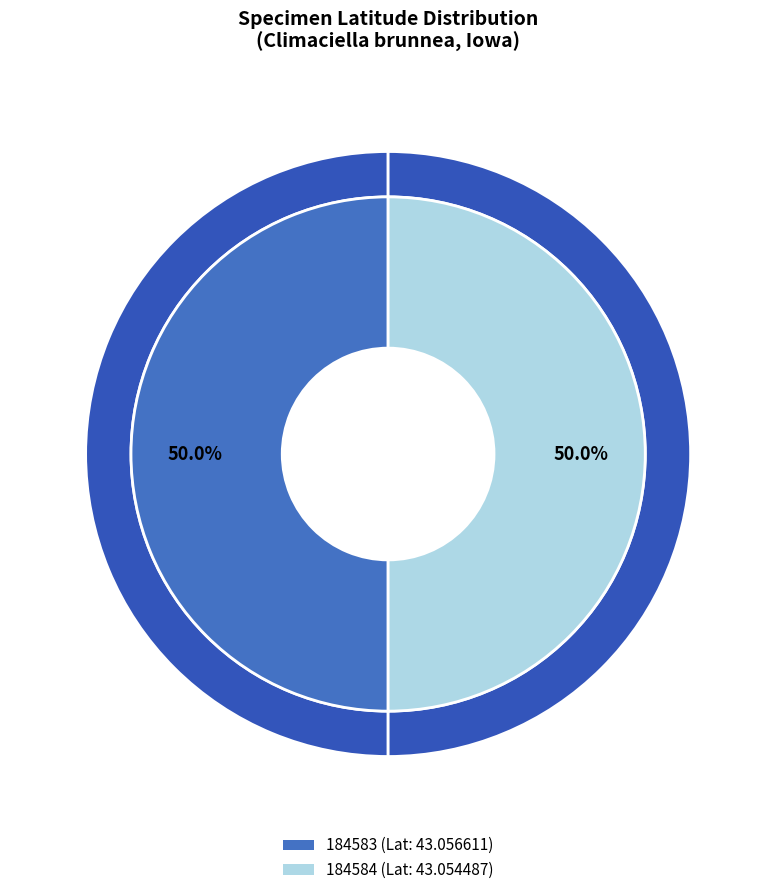

Is the sum of 184583 and 184584 greater than half?

Yes